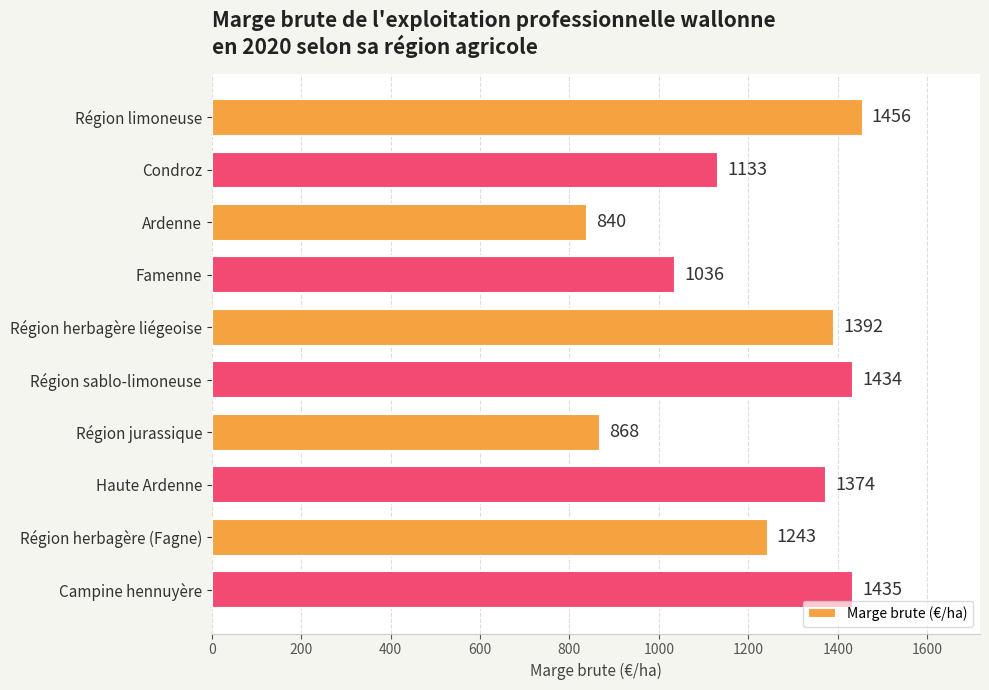

List the labels in order of value, smallest first.

Ardenne, Région jurassique, Famenne, Condroz, Région herbagère (Fagne), Haute Ardenne, Région herbagère liégeoise, Région sablo-limoneuse, Campine hennuyère, Région limoneuse